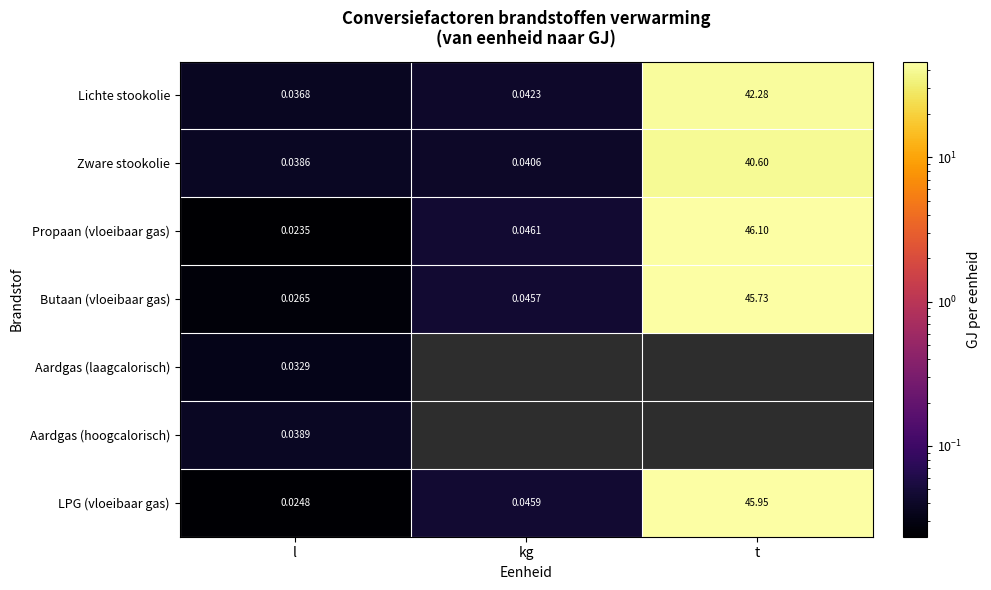

What is the difference between the Lichte stookolie values at l and t?

42.2